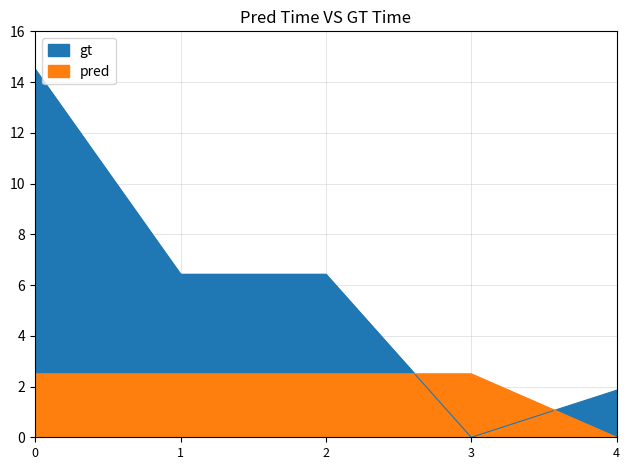

What is the average value of the pred series?

2.0